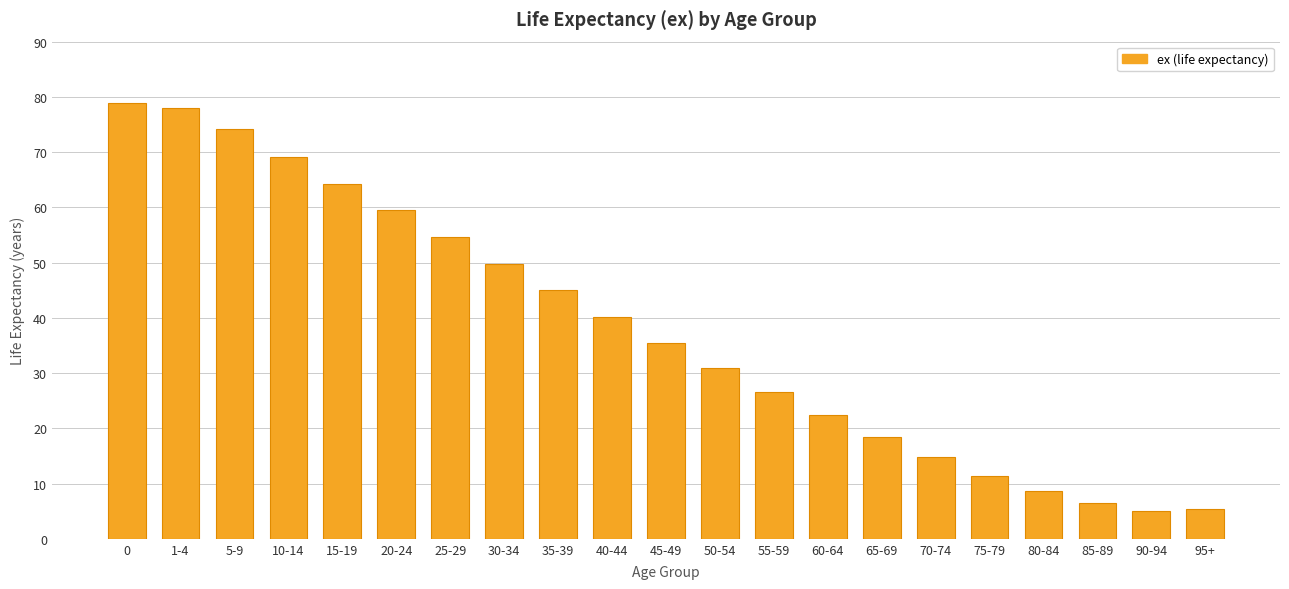

What is the sum of all values?

799.4